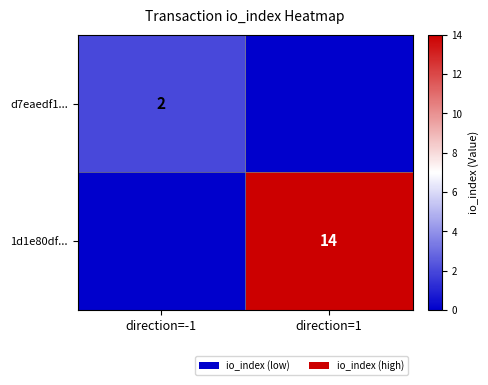

Is the value of 1d1e80df... at direction=1 greater than the value of d7eaedf1... at direction=-1?

Yes